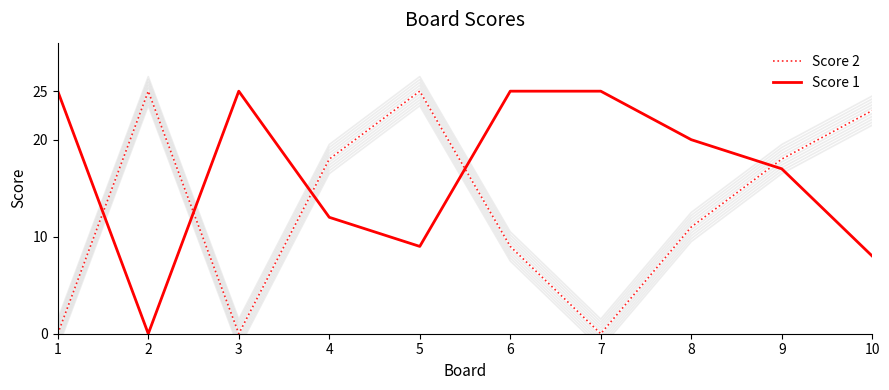

What is the difference between the maximum and minimum values in the Score 1 series?

25